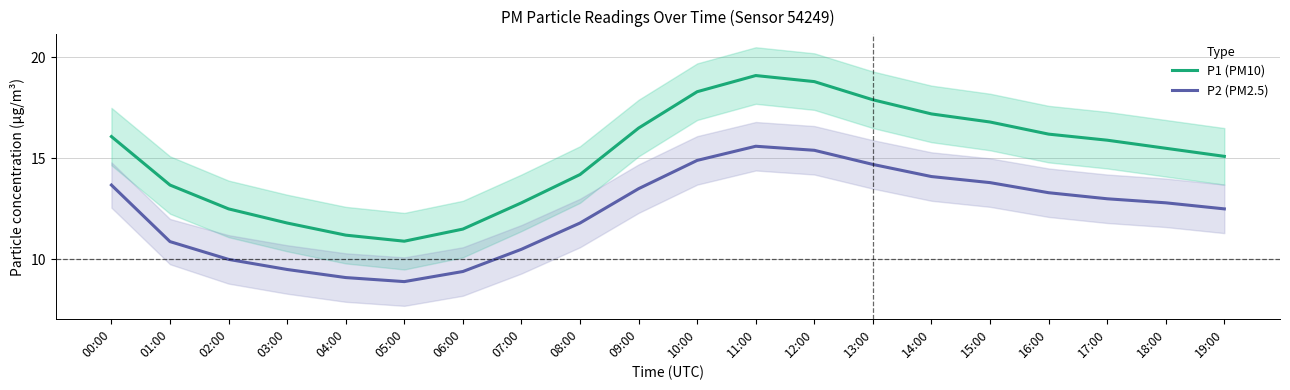

What value does the P1 (PM10) series have at 17:00?

15.9